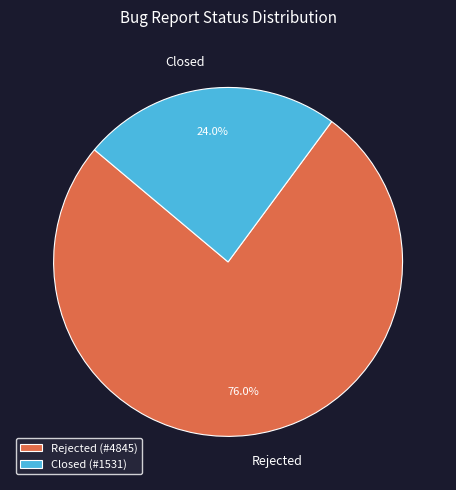

Which slice is the smallest?

Closed